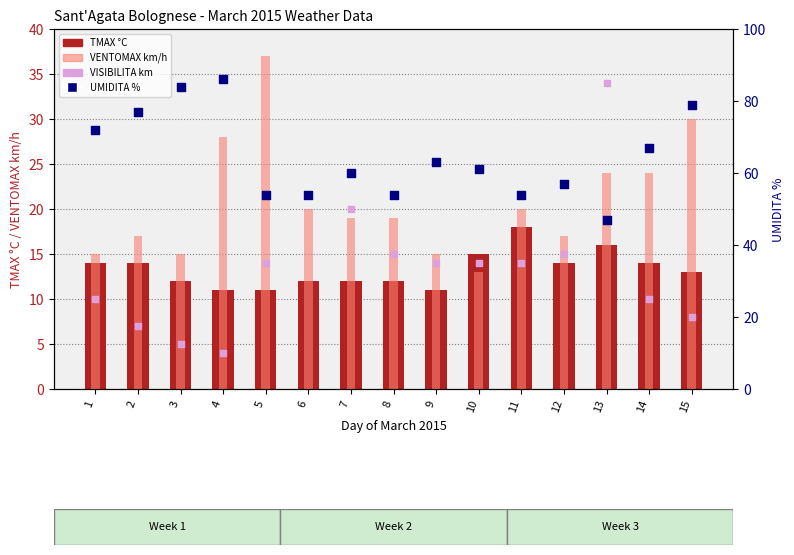

Which series reaches the minimum Y coordinate?

VISIBILITA km